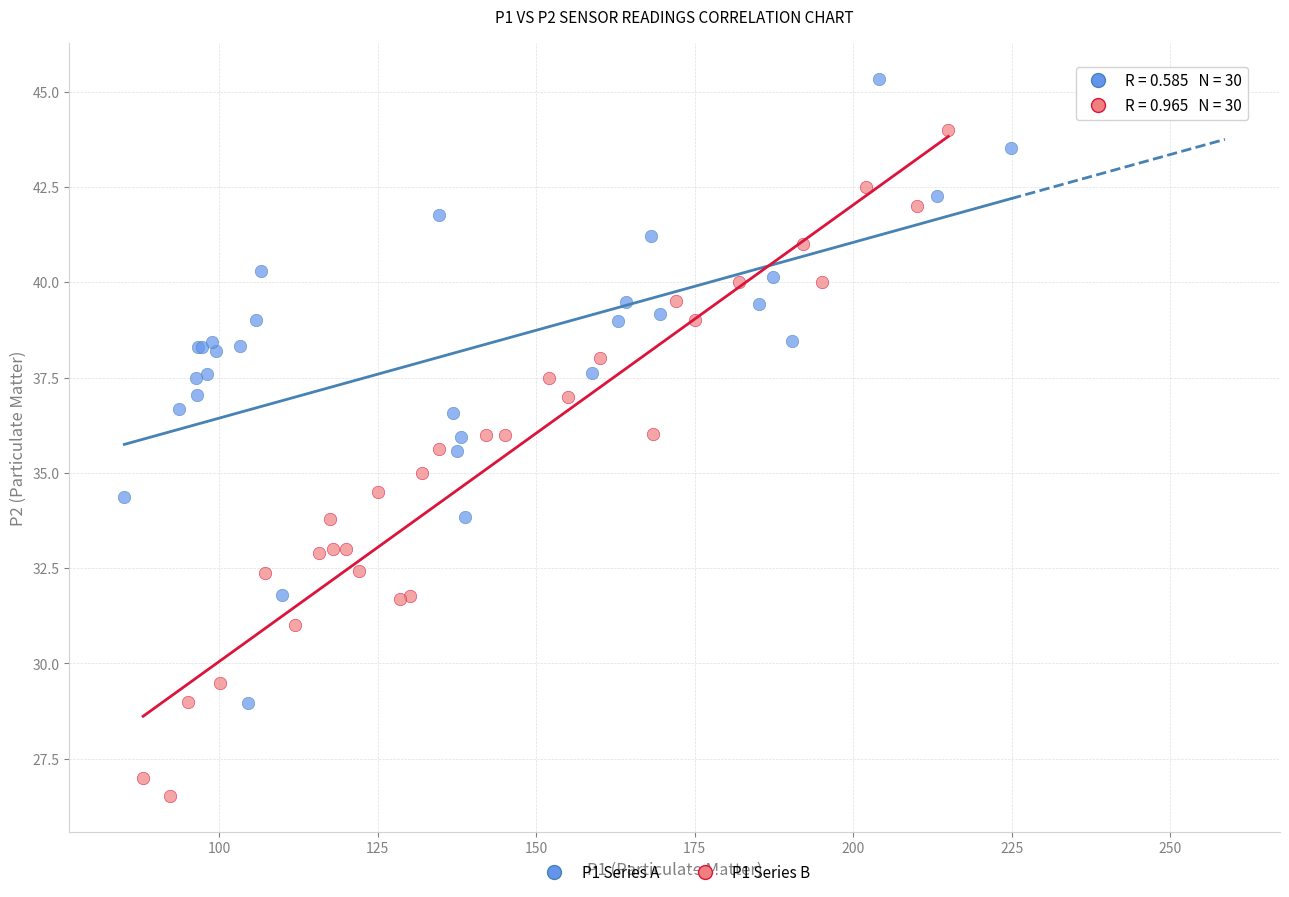

What are all the series names shown in the legend?

P1 Series A, P1 Series B